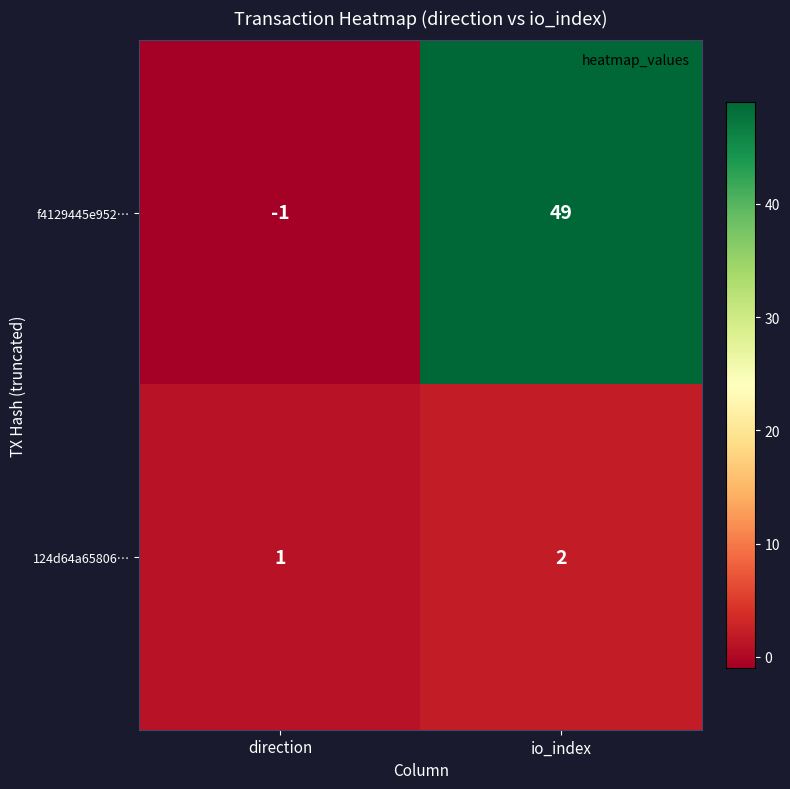

Read the f4129445e952… value at io_index, to the nearest 5.

50